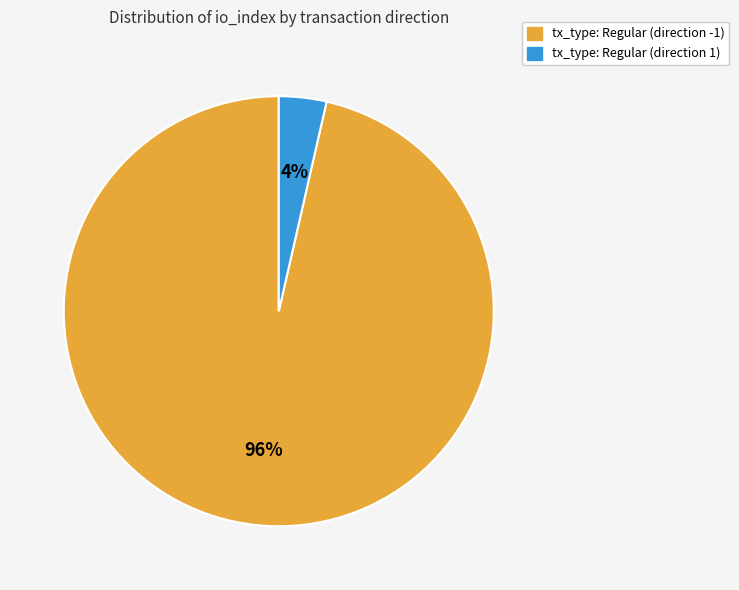

To the nearest percent, what is the average slice percentage?

50%